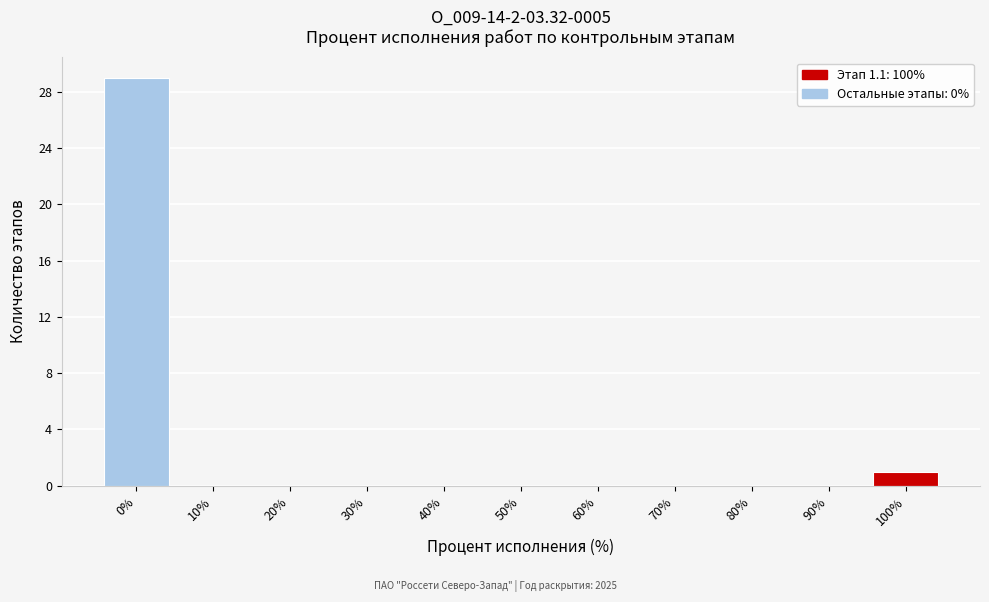

Reading left to right, what are all the values shown in this chart?

0%=29	10%=0	20%=0	30%=0	40%=0	50%=0	60%=0	70%=0	80%=0	90%=0	100%=1